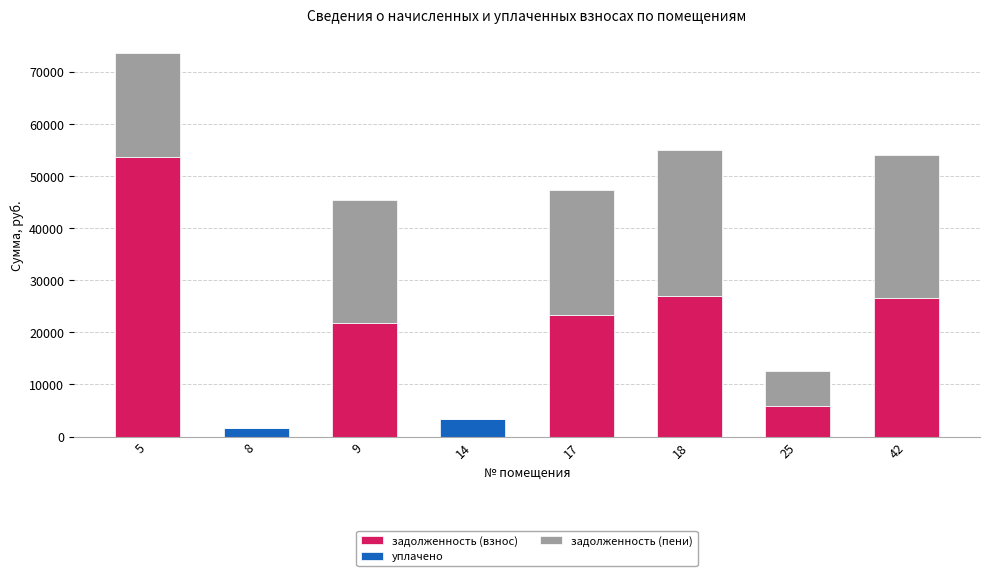

What is the sum of the задолженность (взнос) values at 18 and 42?

53579.8